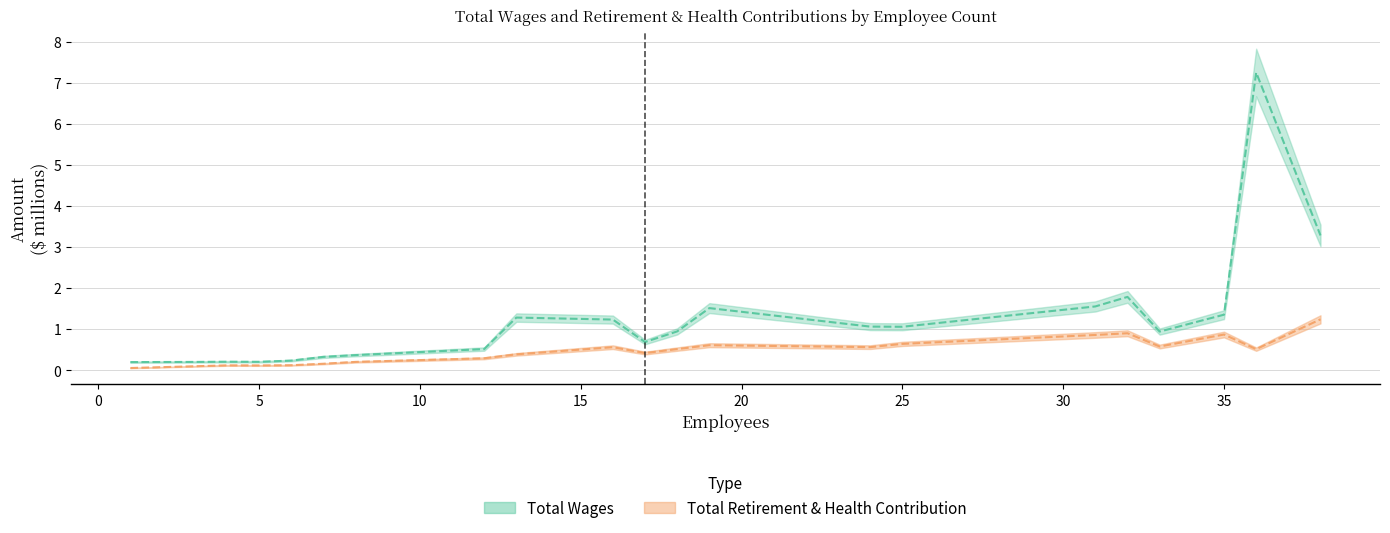

Where is the first local minimum for Total Wages?

5